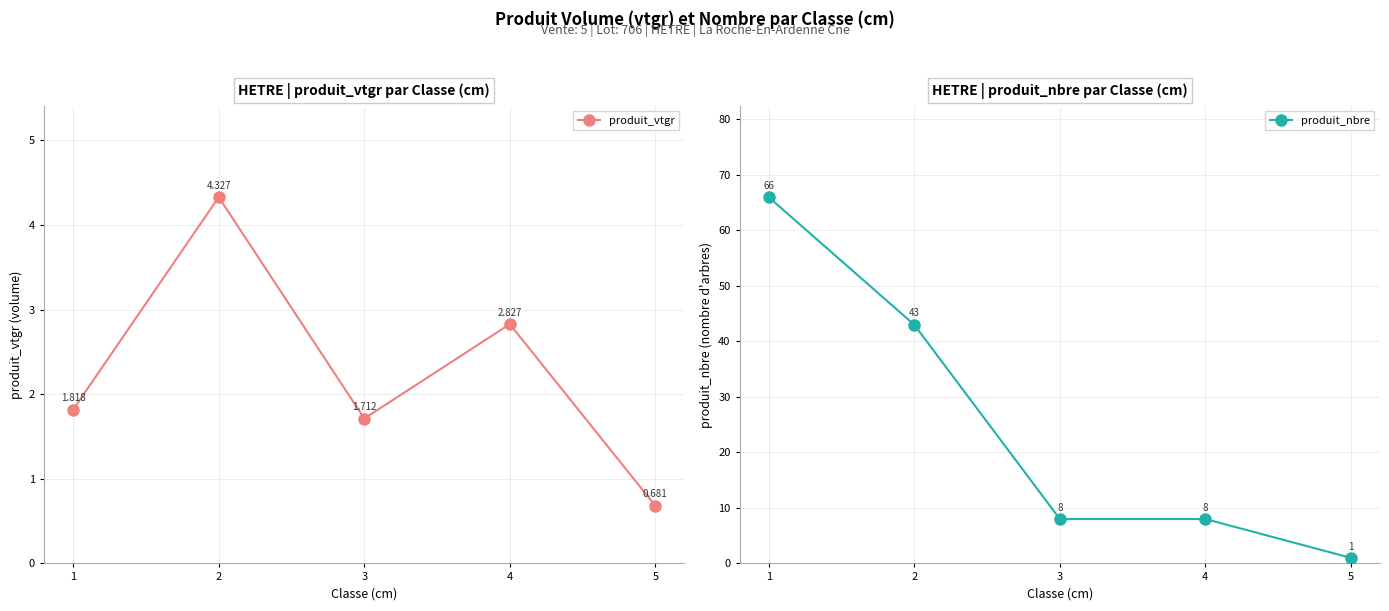

Is the value of produit_nbre at 2 greater than the value of produit_vtgr at 4?

Yes